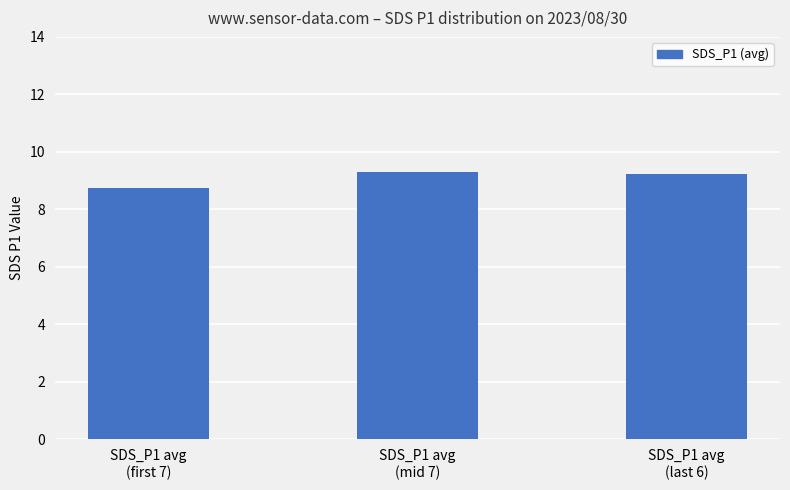

What is the value of the 1st bar from the left?

8.7